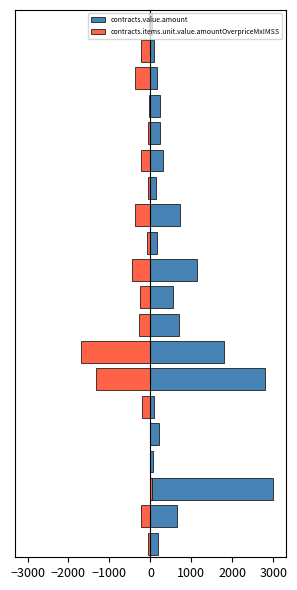

At which label is contracts.items.unit.value.amountOverpriceMxIMSS closest to -831?

10